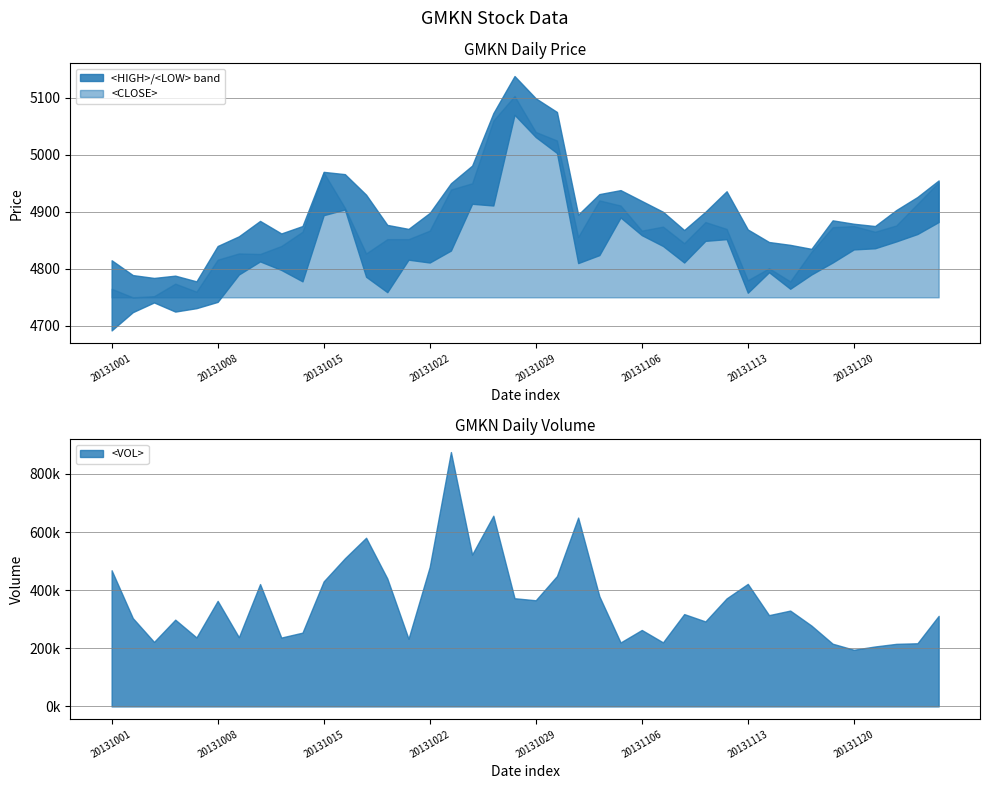

What is the lowest value of the <LOW> series?

4692